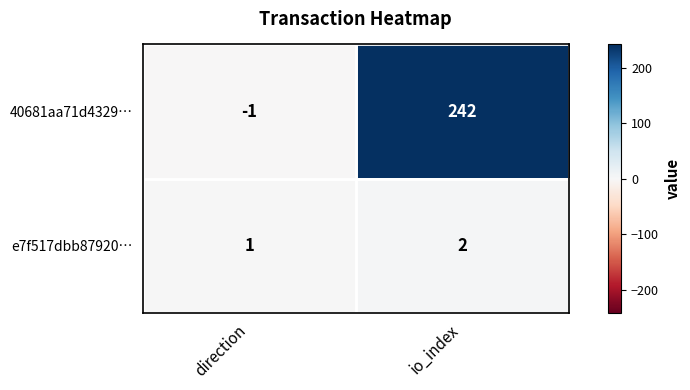

What is the difference between the 40681aa71d4329… values at direction and io_index?

243